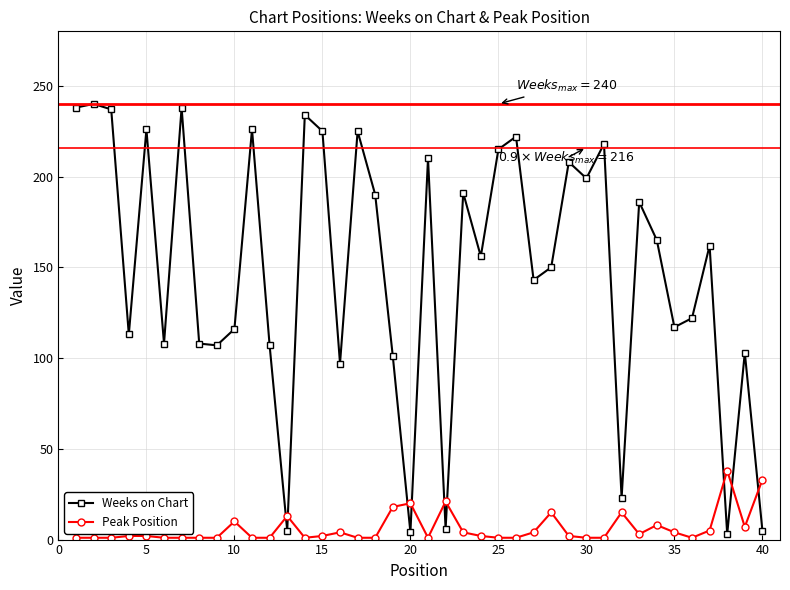

What is the maximum value for Weeks on Chart?

240